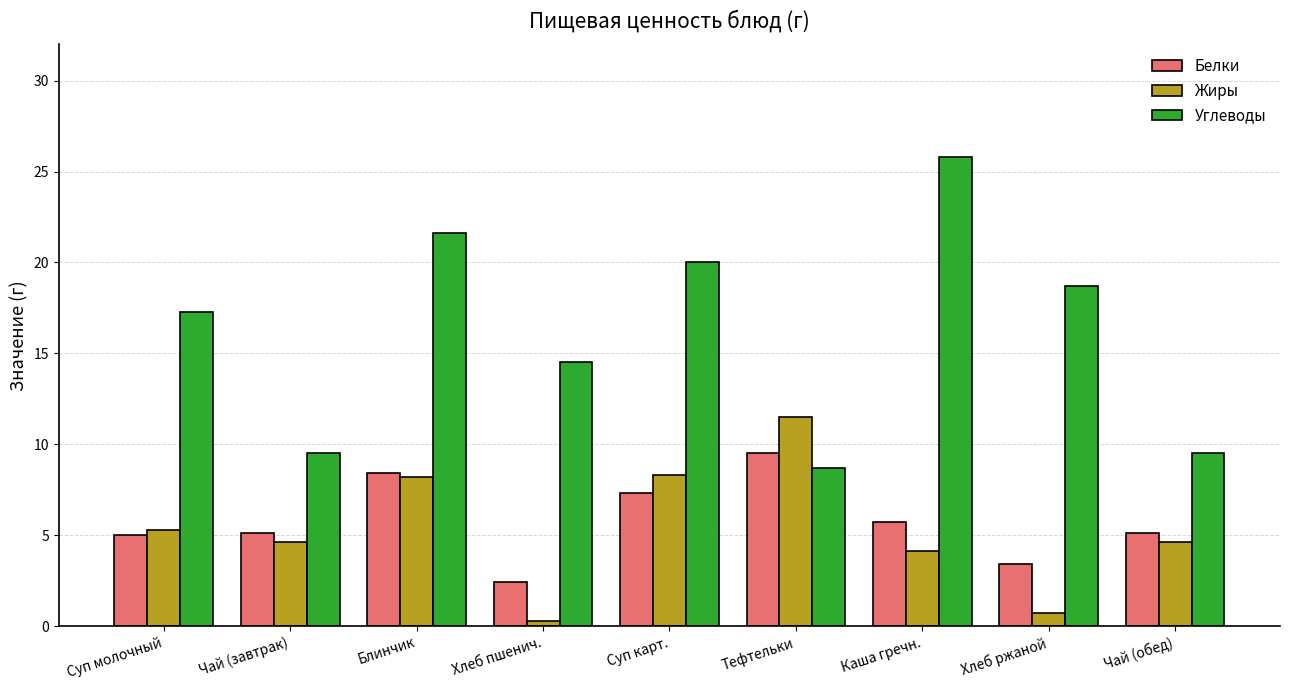

Where does the Жиры series first go above 4?

Суп молочный